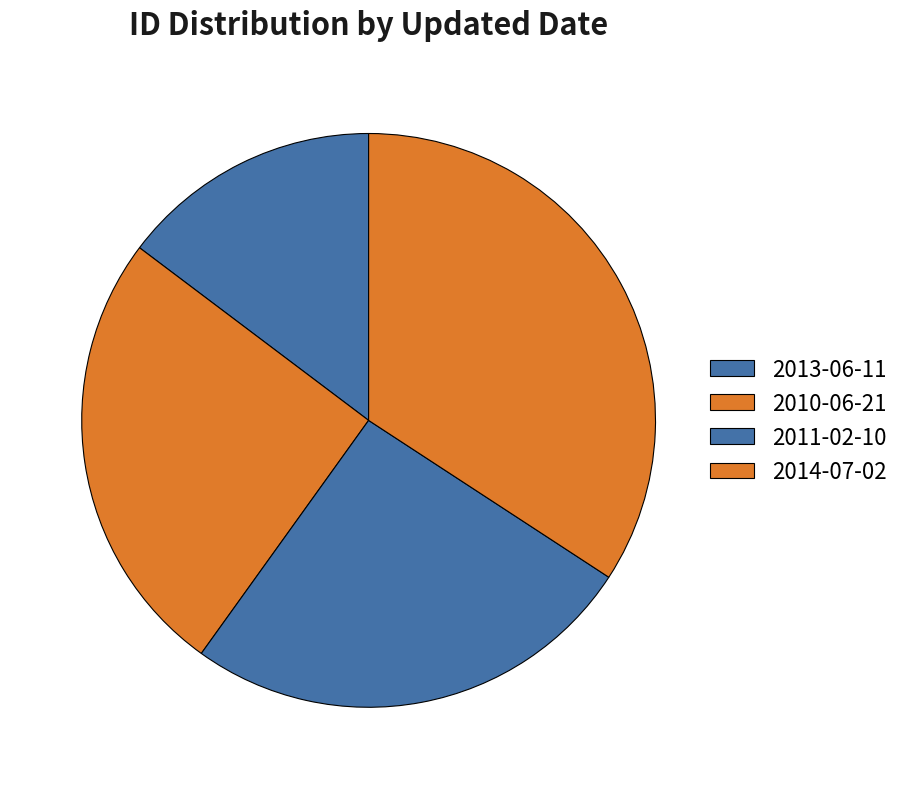

Count the number of slices in the pie.

4